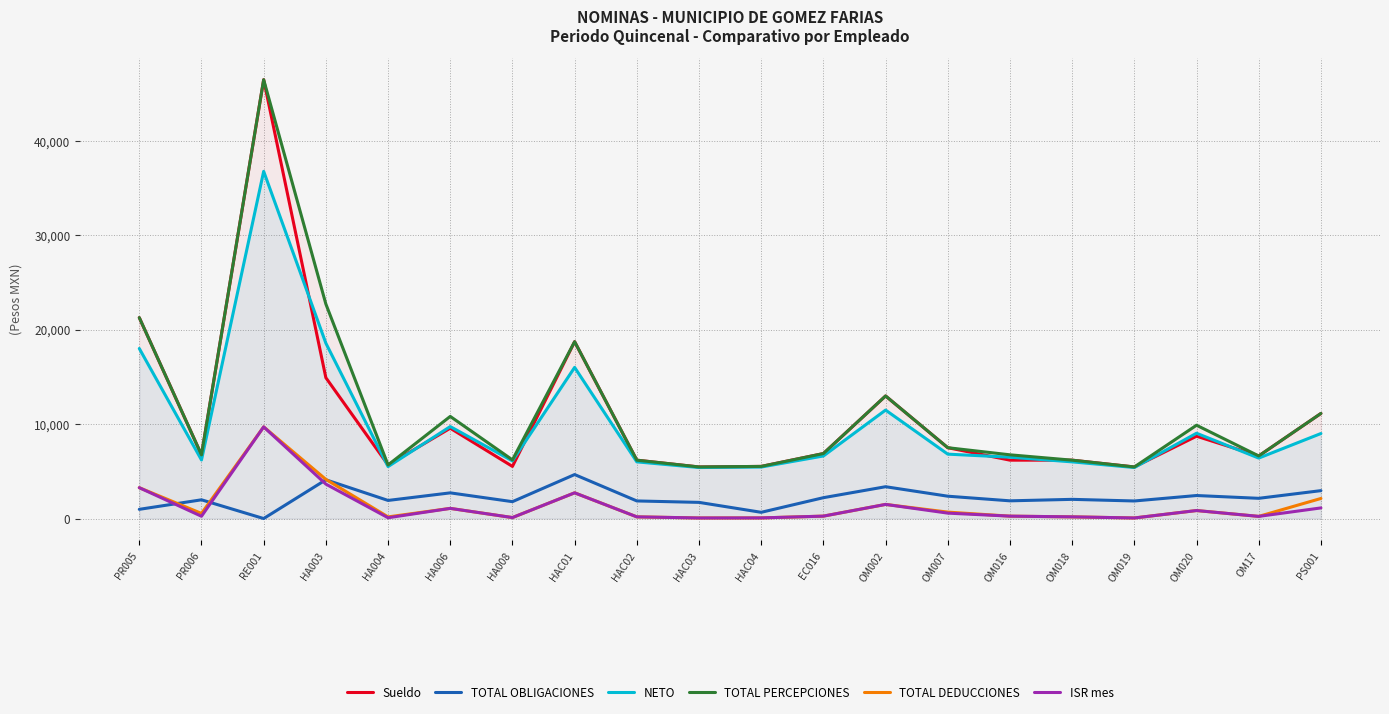

What is the lowest value of the Sueldo series?

5460.7